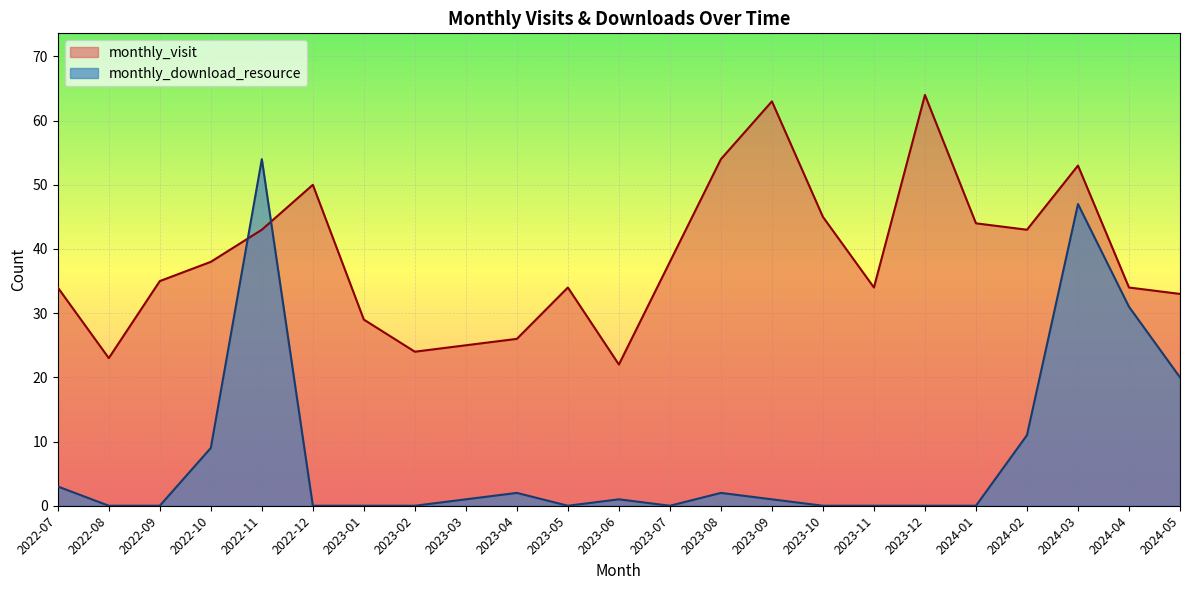

Reading right to left, what are all the values shown in this chart?

monthly_visit: 33	34	53	43	44	64	34	45	63	54	38	22	34	26	25	24	29	50	43	38	35	23	34
monthly_download_resource: 20	31	47	11	0	0	0	0	1	2	0	1	0	2	1	0	0	0	54	9	0	0	3